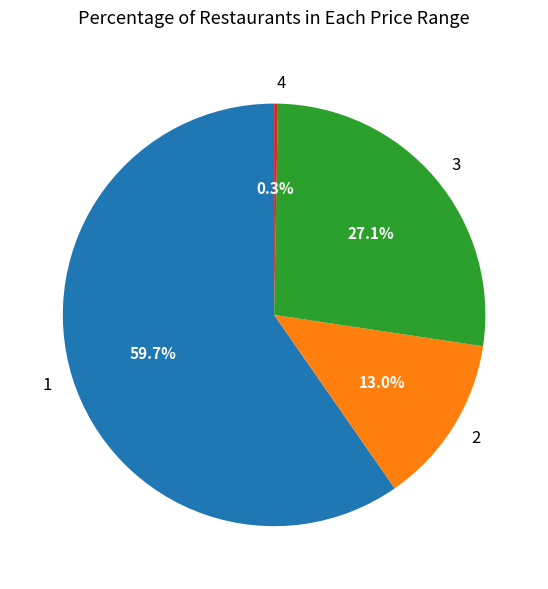

Between 3 and 4, which is larger?

3